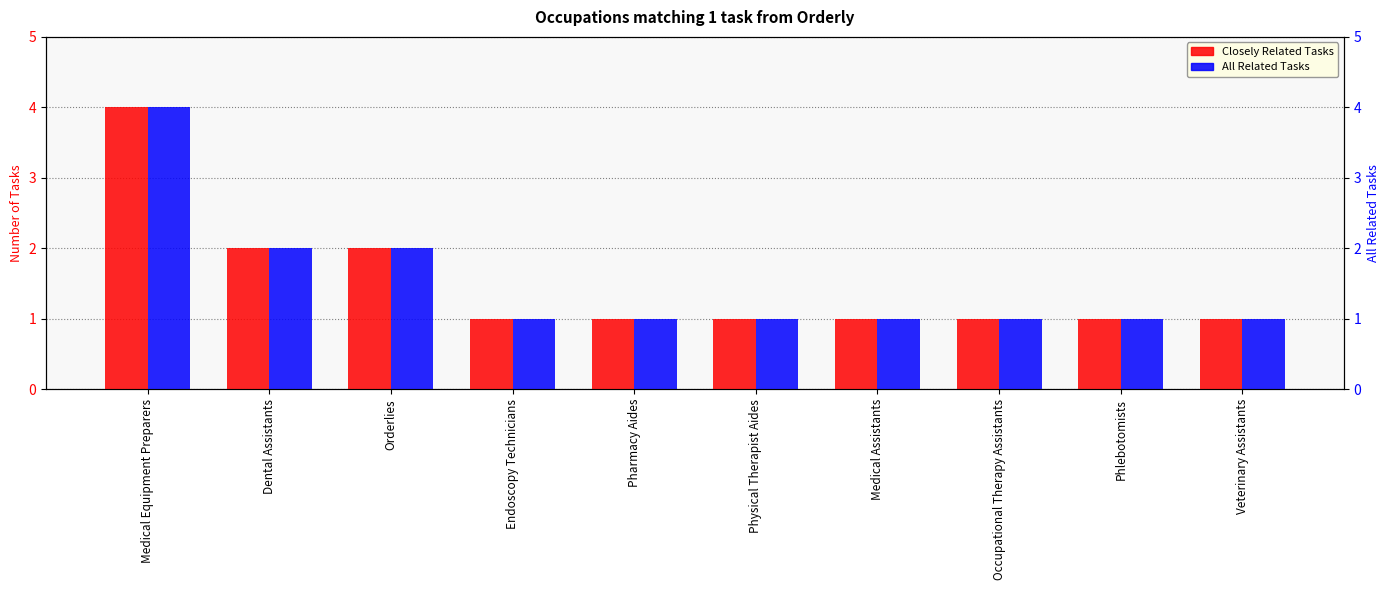

Which has a higher value, Veterinary Assistants or Orderlies?

Orderlies